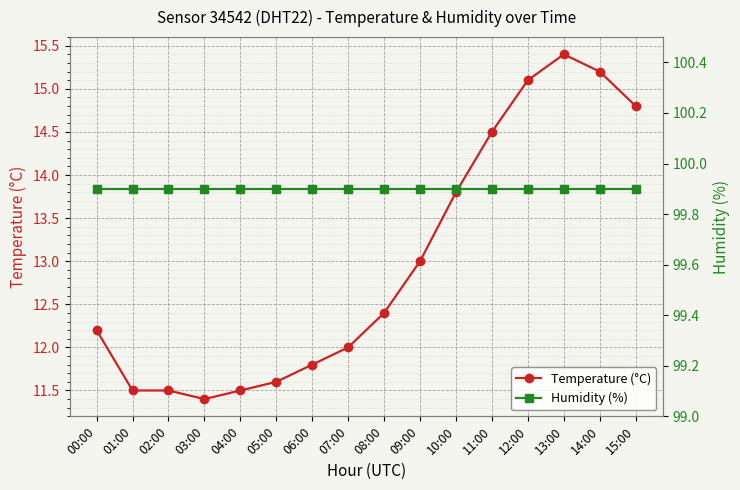

What value does the Temperature (°C) series have at 08:00?

12.4